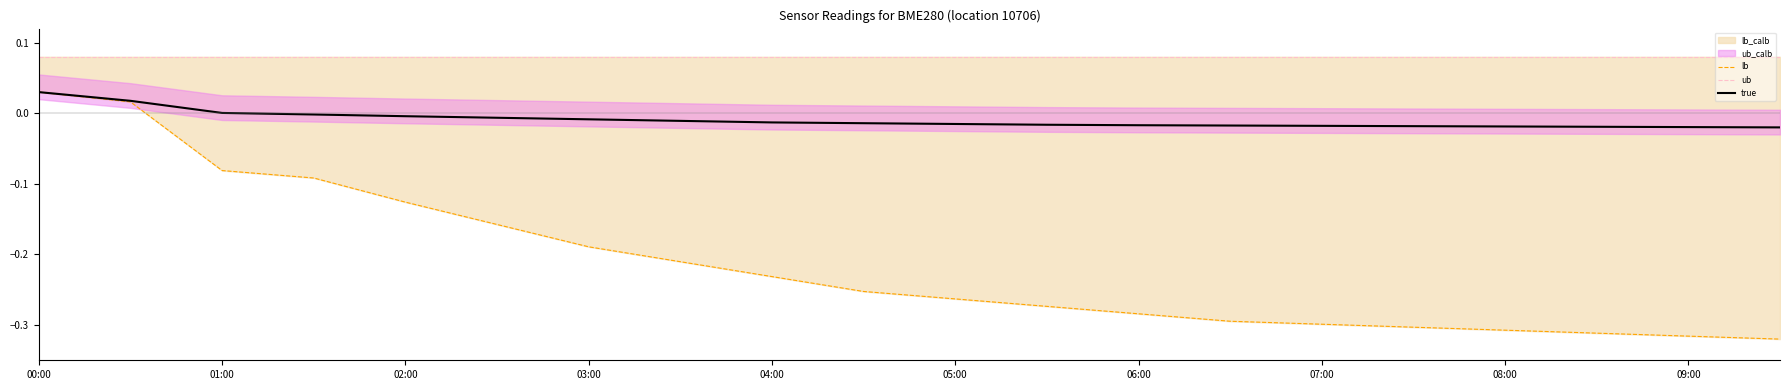

At which label does ub reach its minimum?

00:00